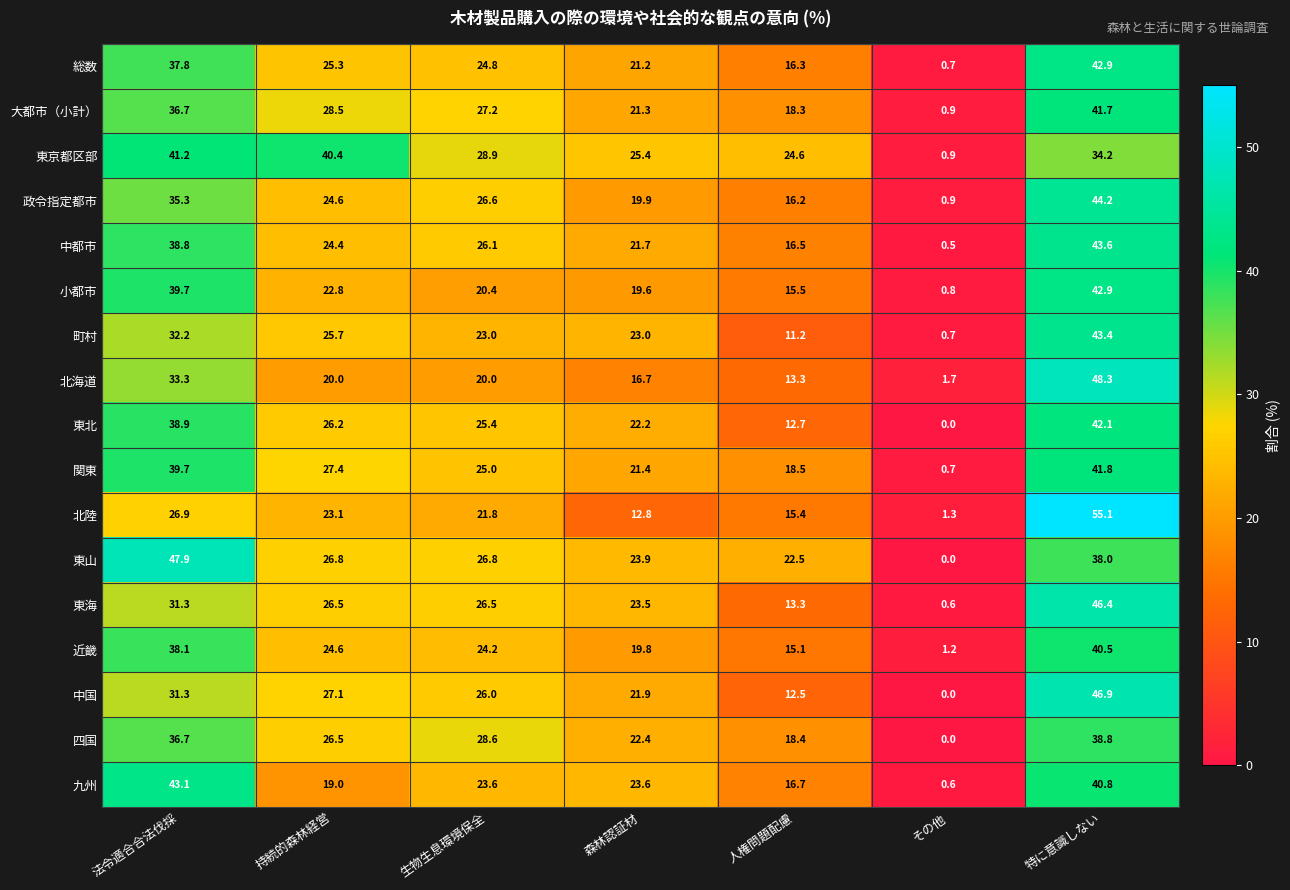

Which category has the lowest value across all series?

その他